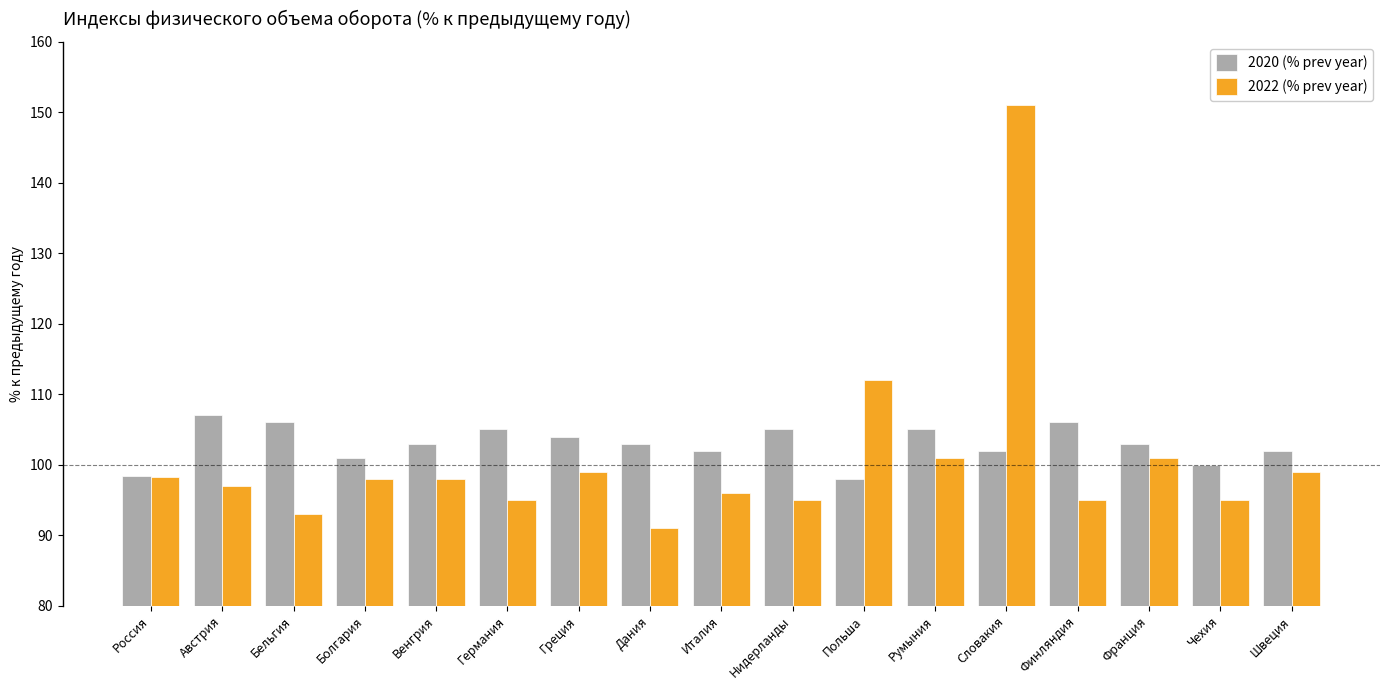

What is the difference between the maximum and minimum values in the 2022 (% prev year) series?

60.0